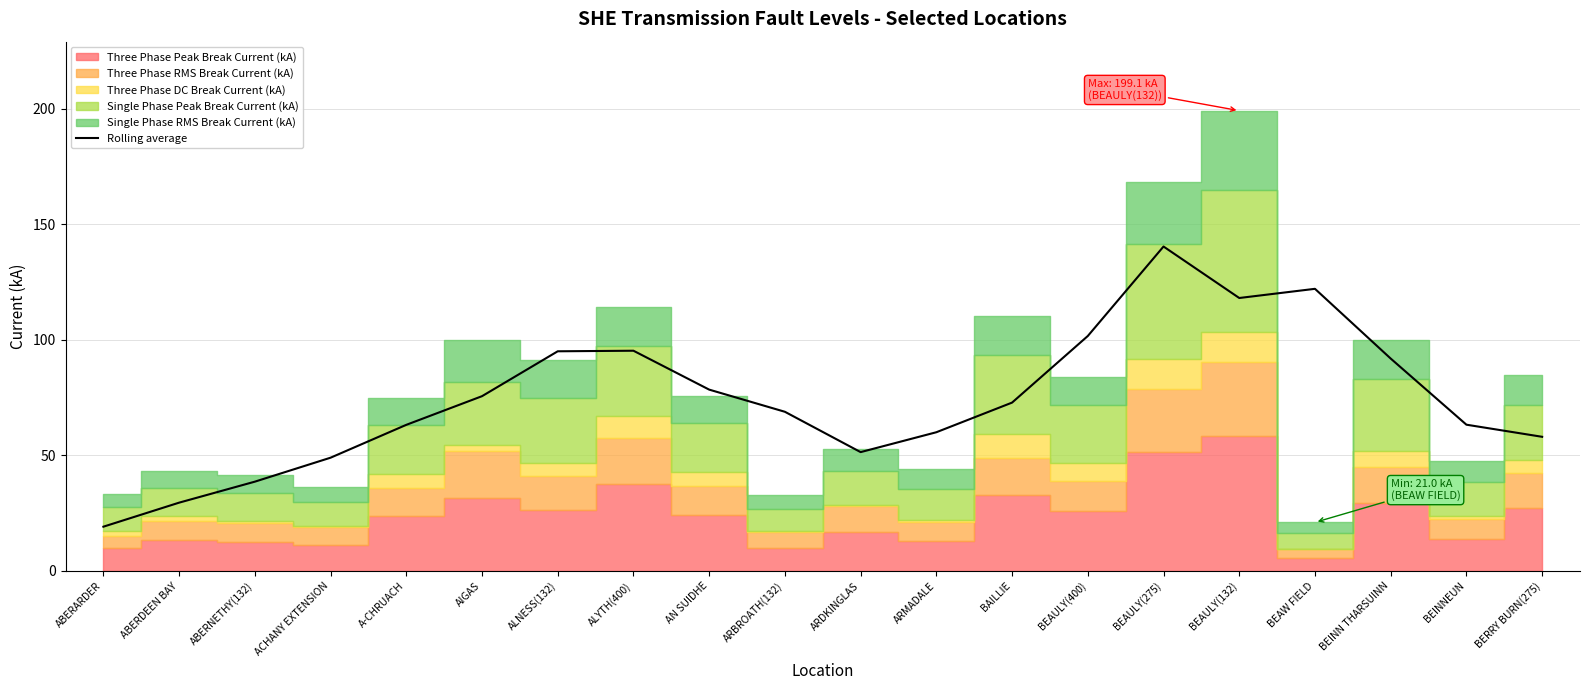

What position from the right is AN SUIDHE?

12